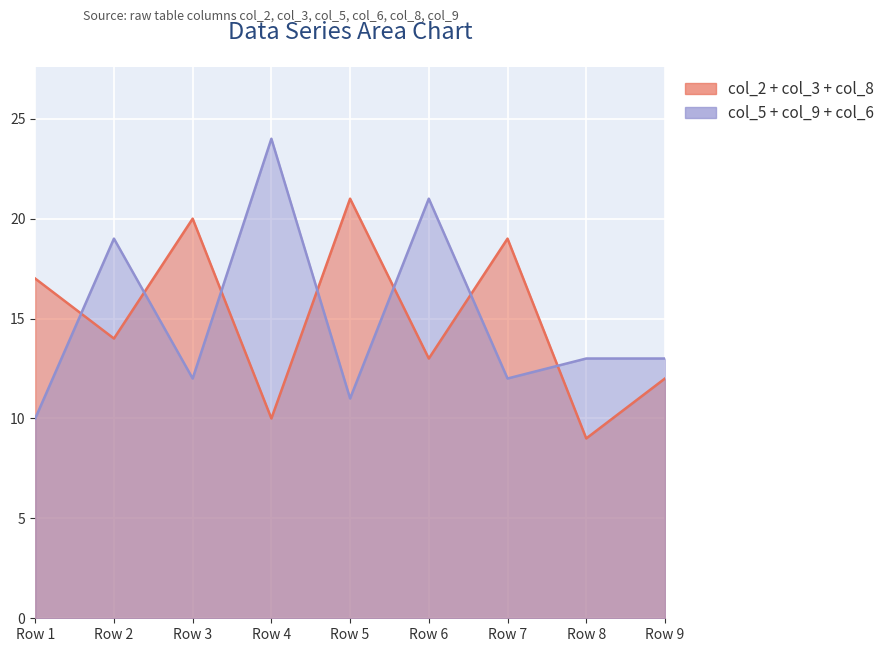

How many values in the col_9 series exceed 5?

4